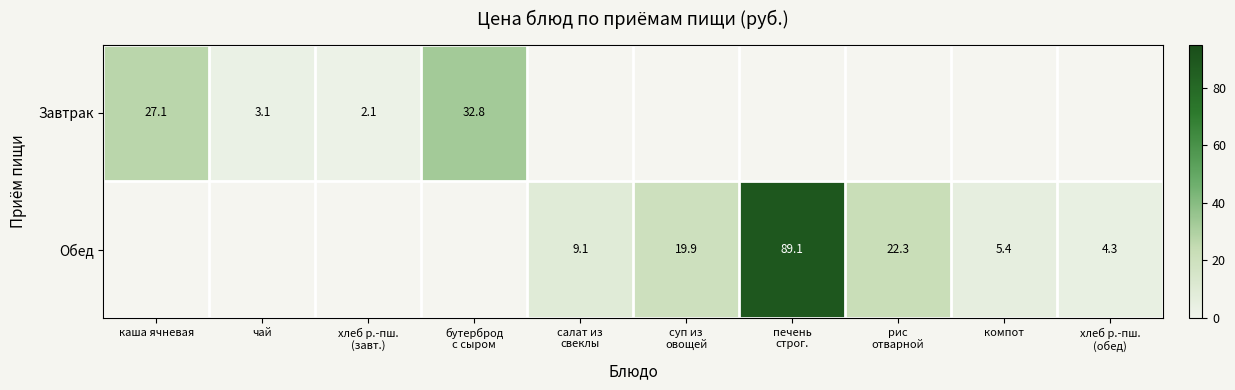

Count the Обед values in the range 22 to 23.

1